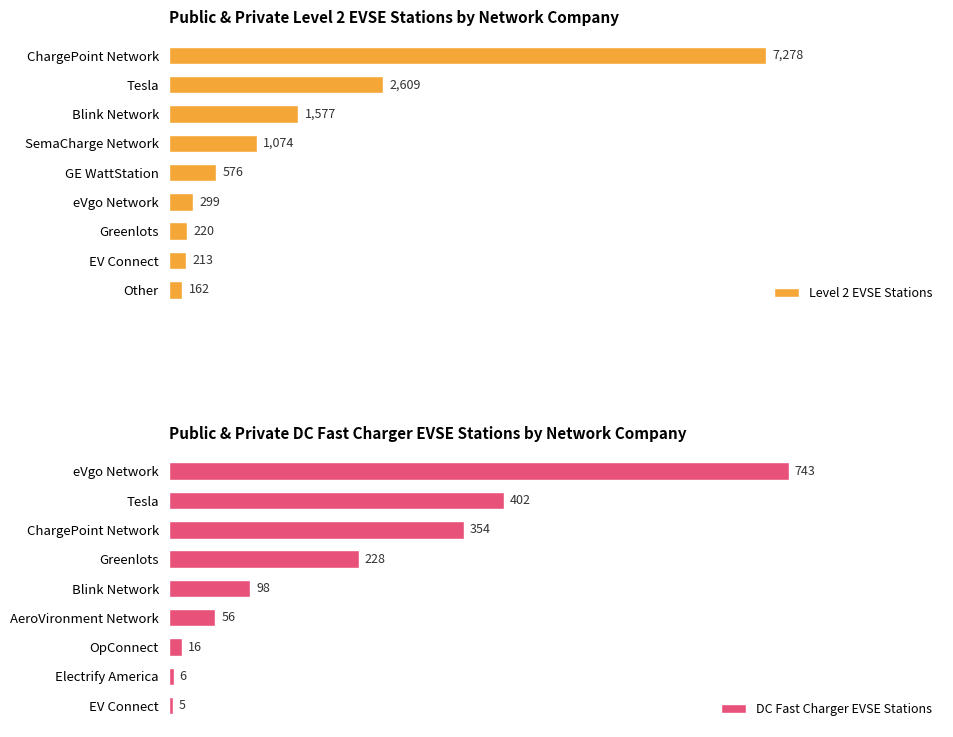

Between 5 and 6, which series saw the biggest shift?

Level 2 EVSE Stations